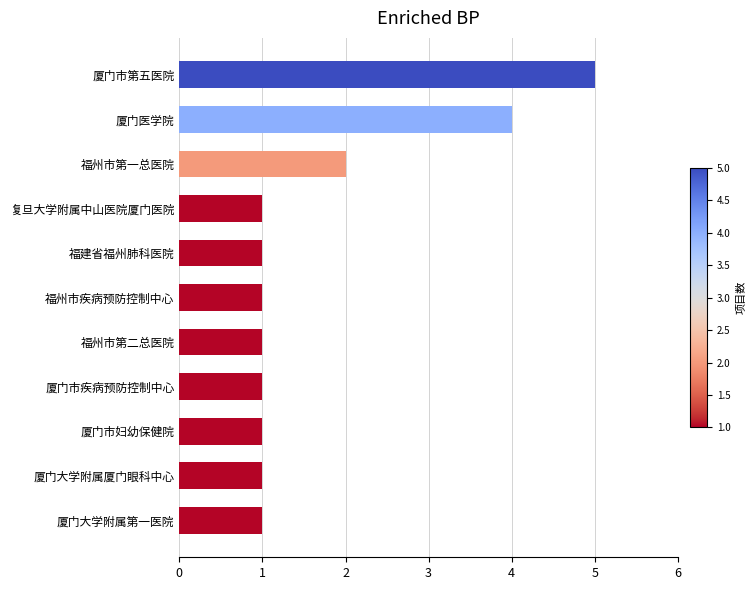

What is the difference between the maximum and minimum values?

4